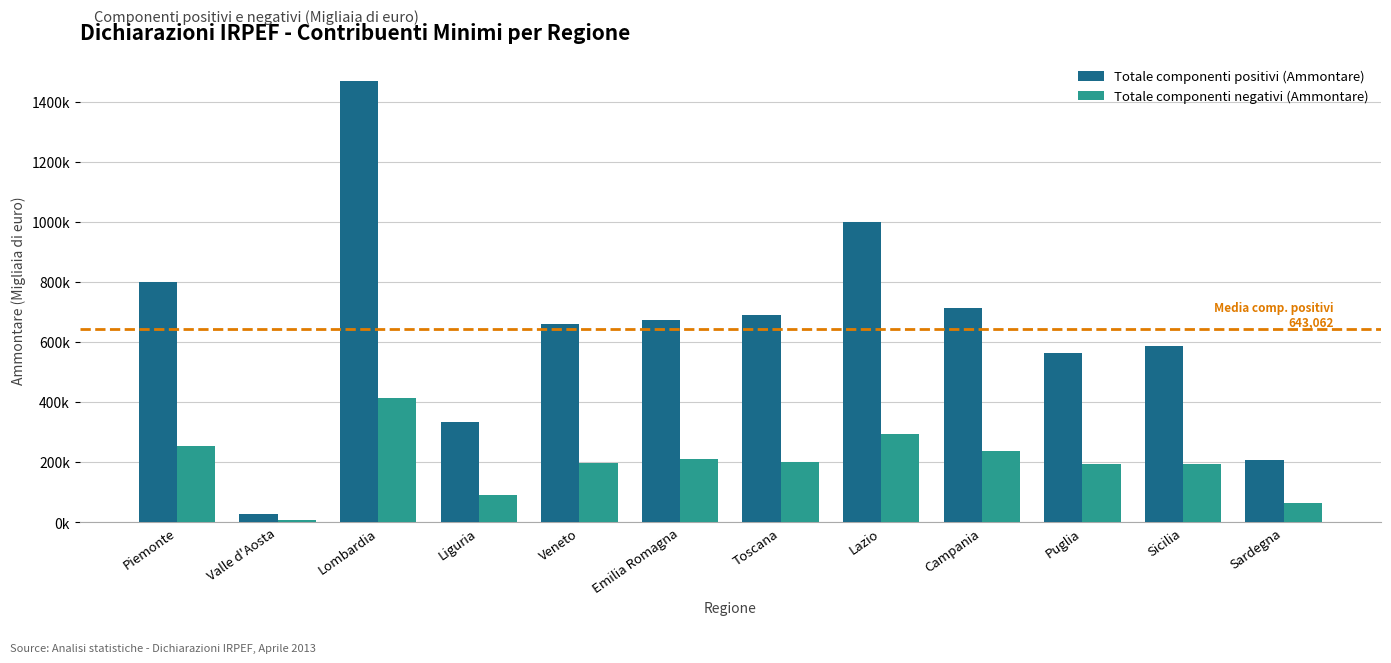

List the series in order of their overall mean, lowest first.

Totale componenti negativi (Ammontare), Totale componenti positivi (Ammontare)